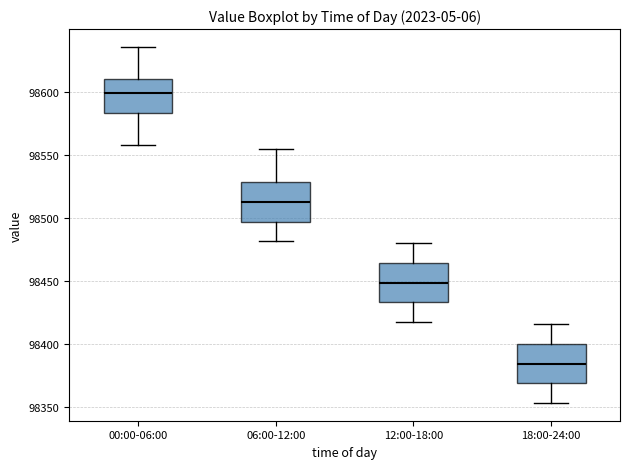

Reading left to right, read every box against the y-axis: the position of its median line, the range the box covers, and the ends of its whiskers. The values are not printed on the chart, so give them approximately, as read against the axis.

00:00-06:00: median 98600, box 98585 to 98610, whiskers 98560 to 98635
06:00-12:00: median 98515, box 98495 to 98530, whiskers 98480 to 98555
12:00-18:00: median 98450, box 98435 to 98465, whiskers 98420 to 98480
18:00-24:00: median 98385, box 98370 to 98400, whiskers 98355 to 98415